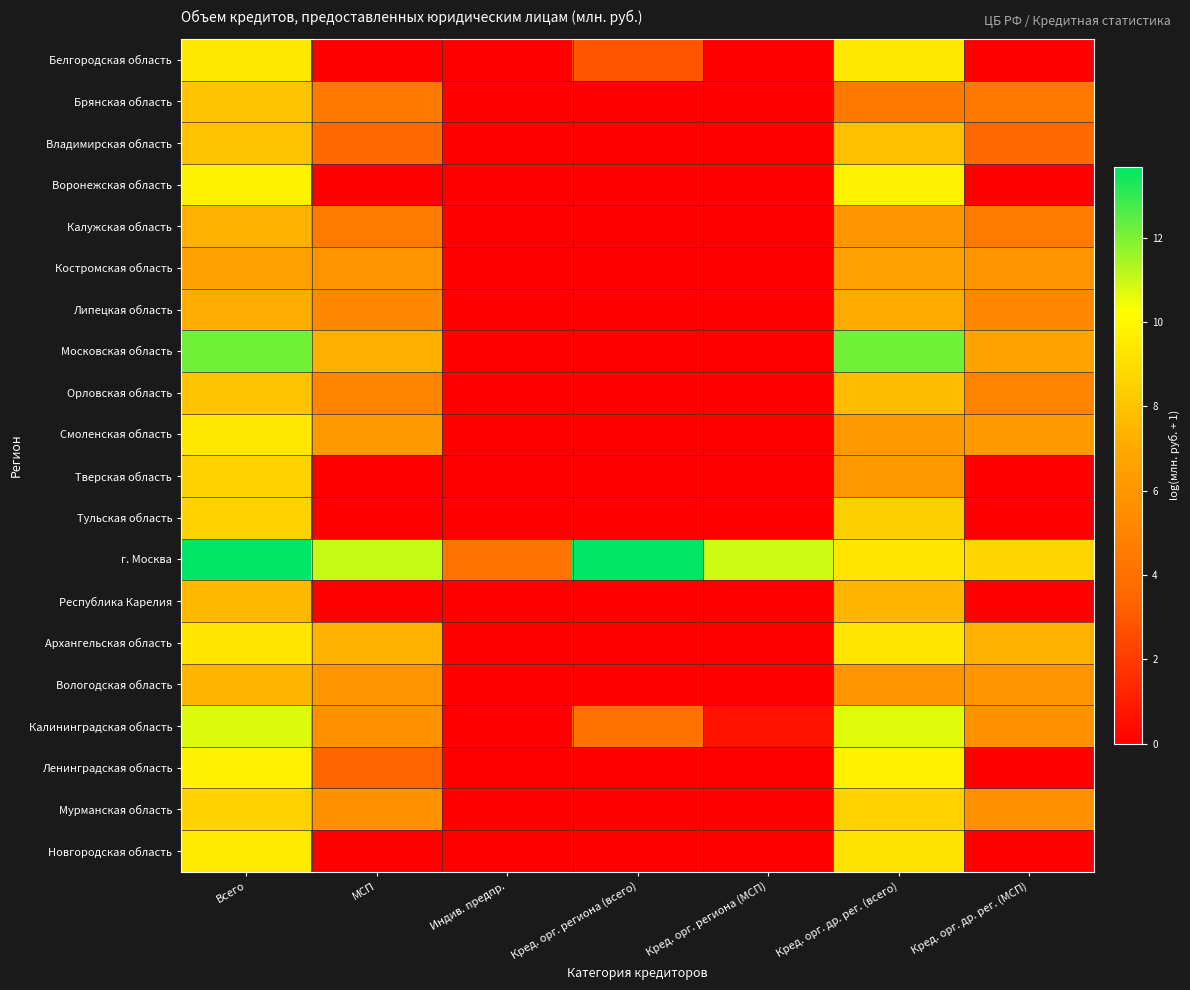

How many data points does each series have?

7